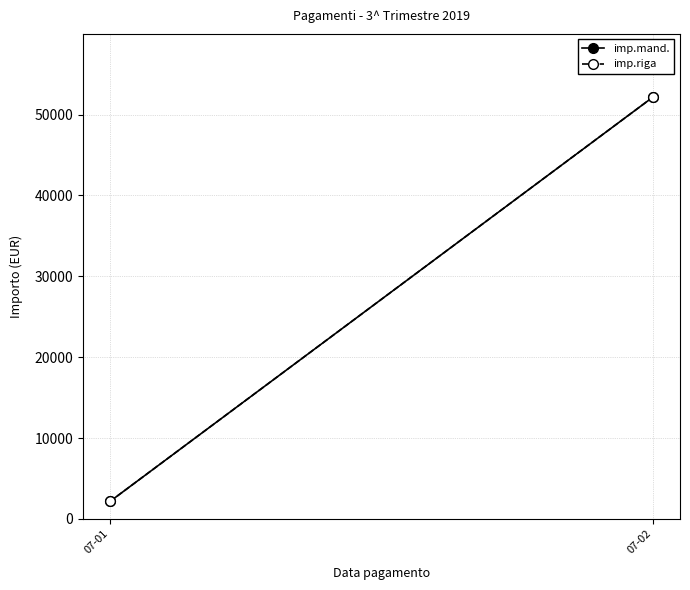

Which series has the widest spread of values?

imp.mand.